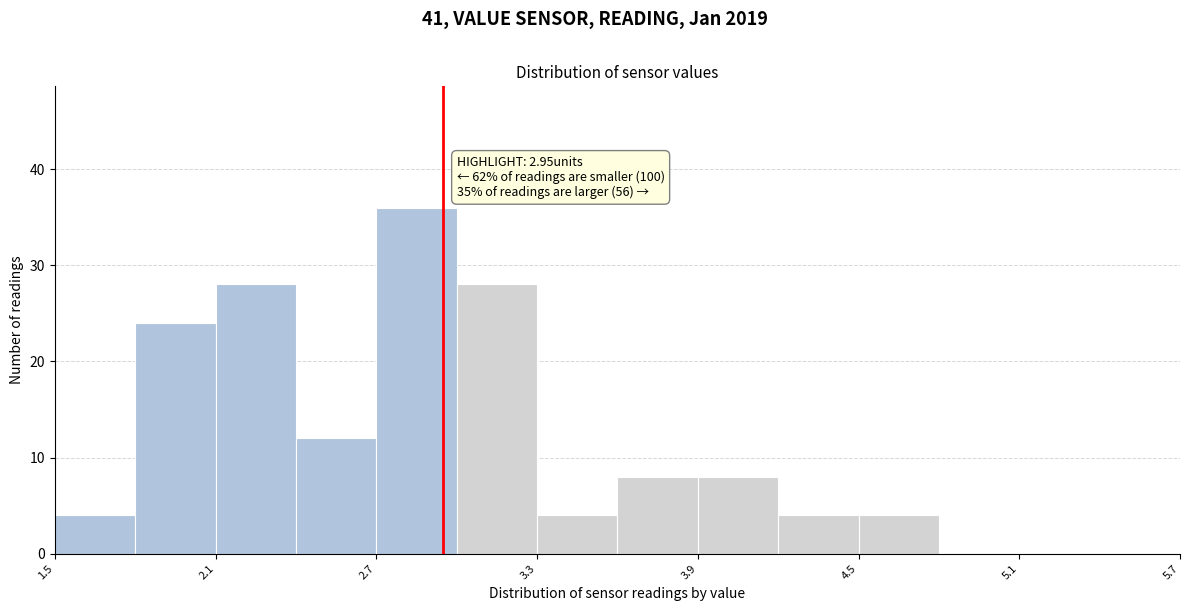

Around what value on the x-axis is the tallest bar? Give the approximate position of its centre, as read against the axis.

2.9